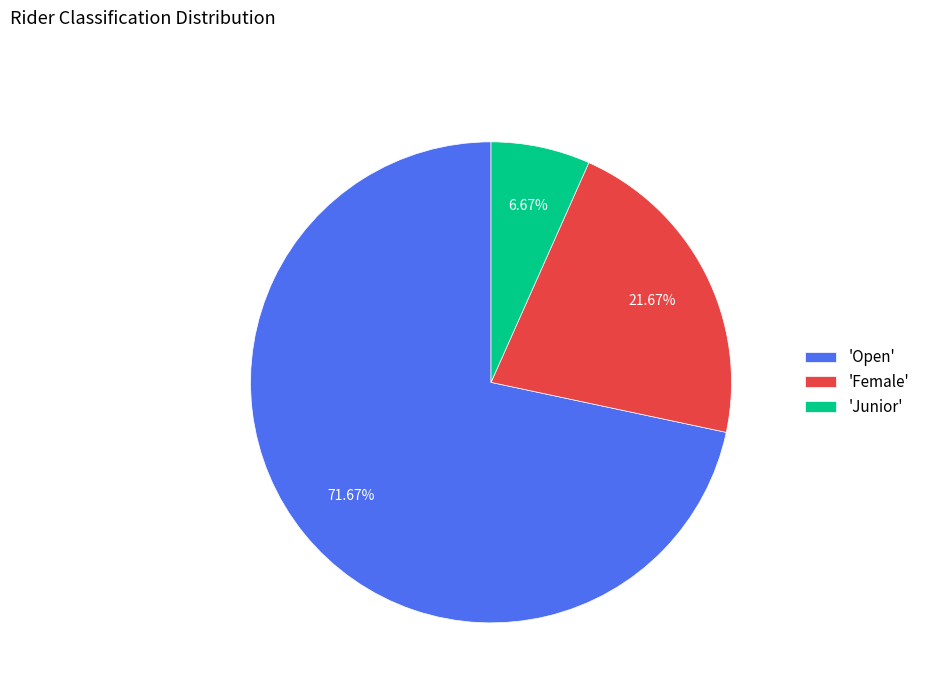

Does 'Open' represent more than half of the total?

Yes